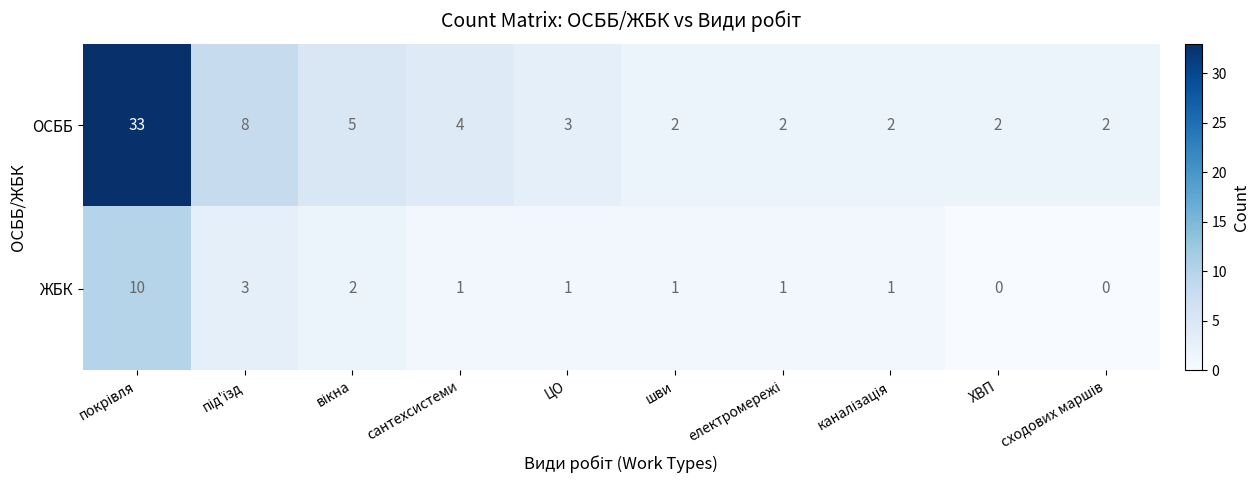

What is the difference between the maximum and minimum values in the ОСББ series?

31